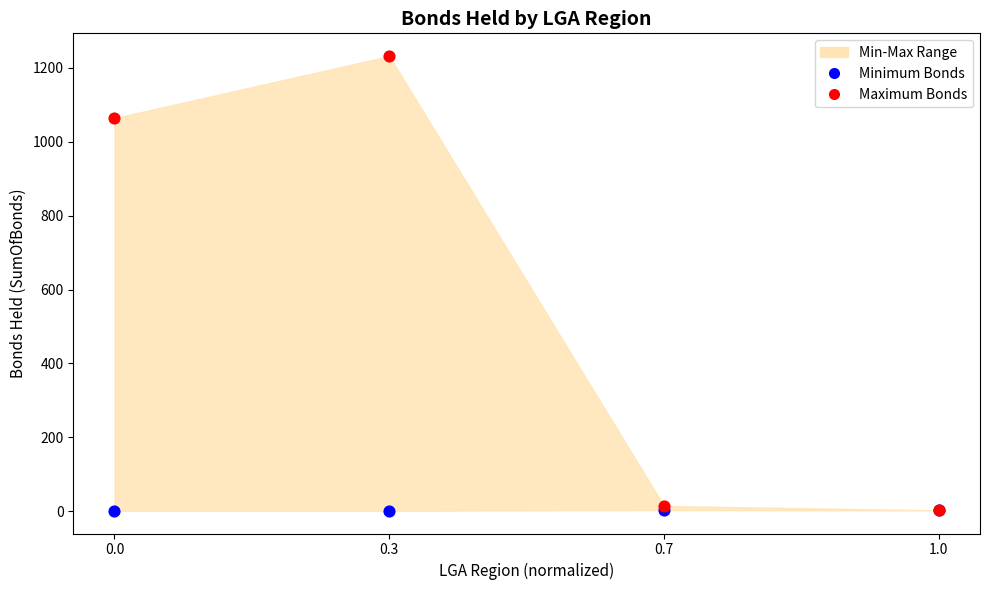

In the Maximum Bonds series, what Y value is closest to 617?

1064